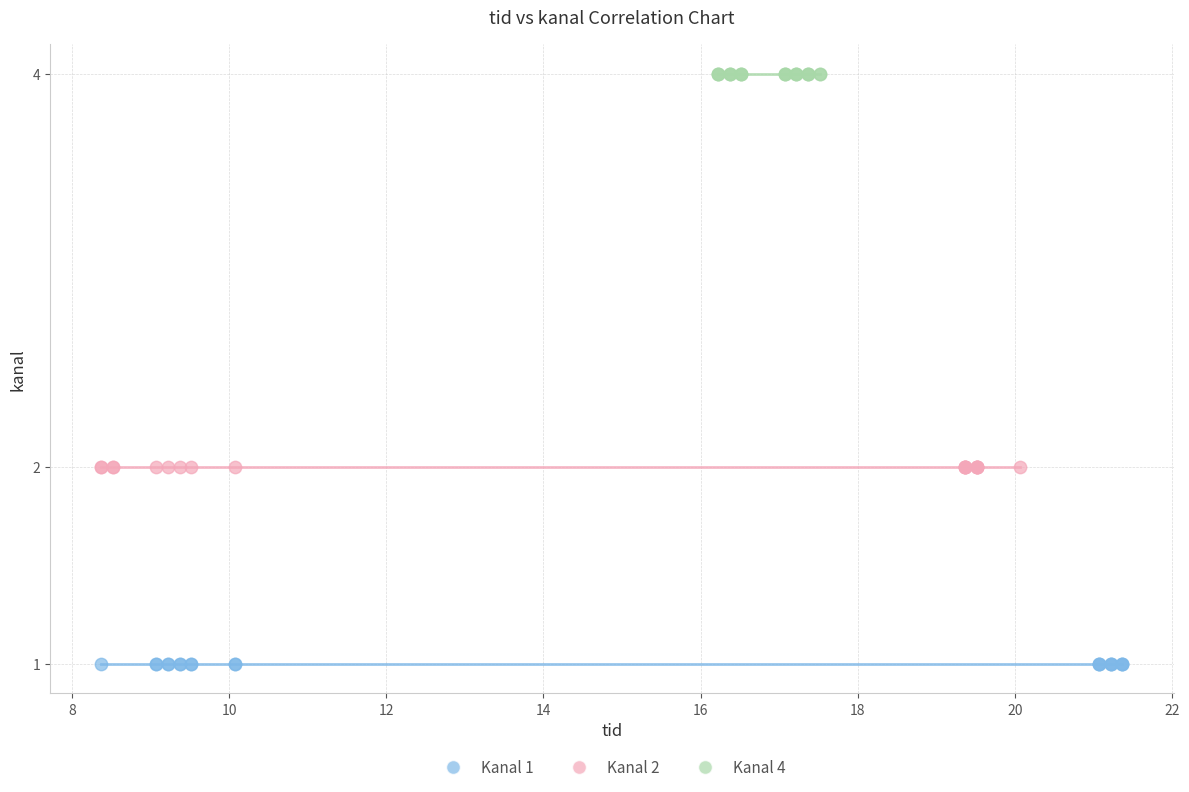

Which series reaches the minimum Y coordinate?

Kanal 1